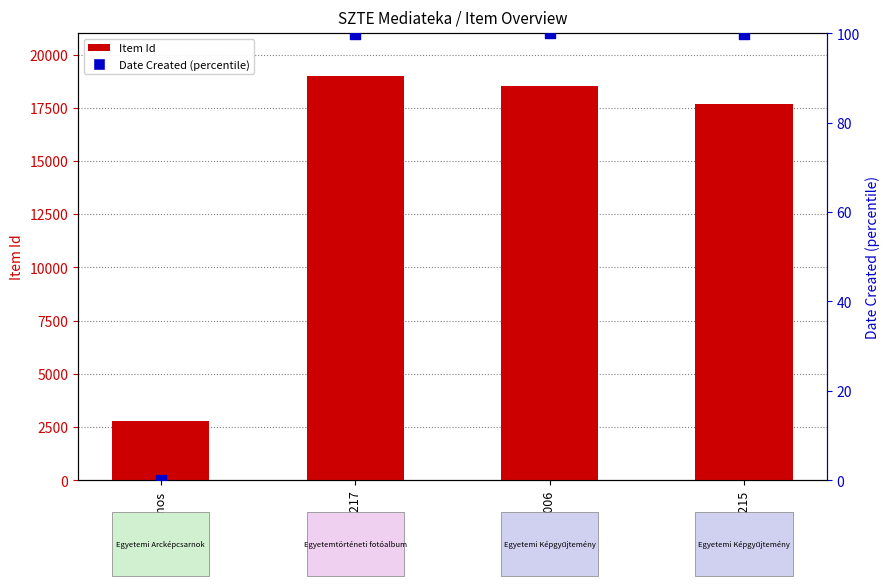

What are all the series names shown in the legend?

Item Id, Date Created (percentile)